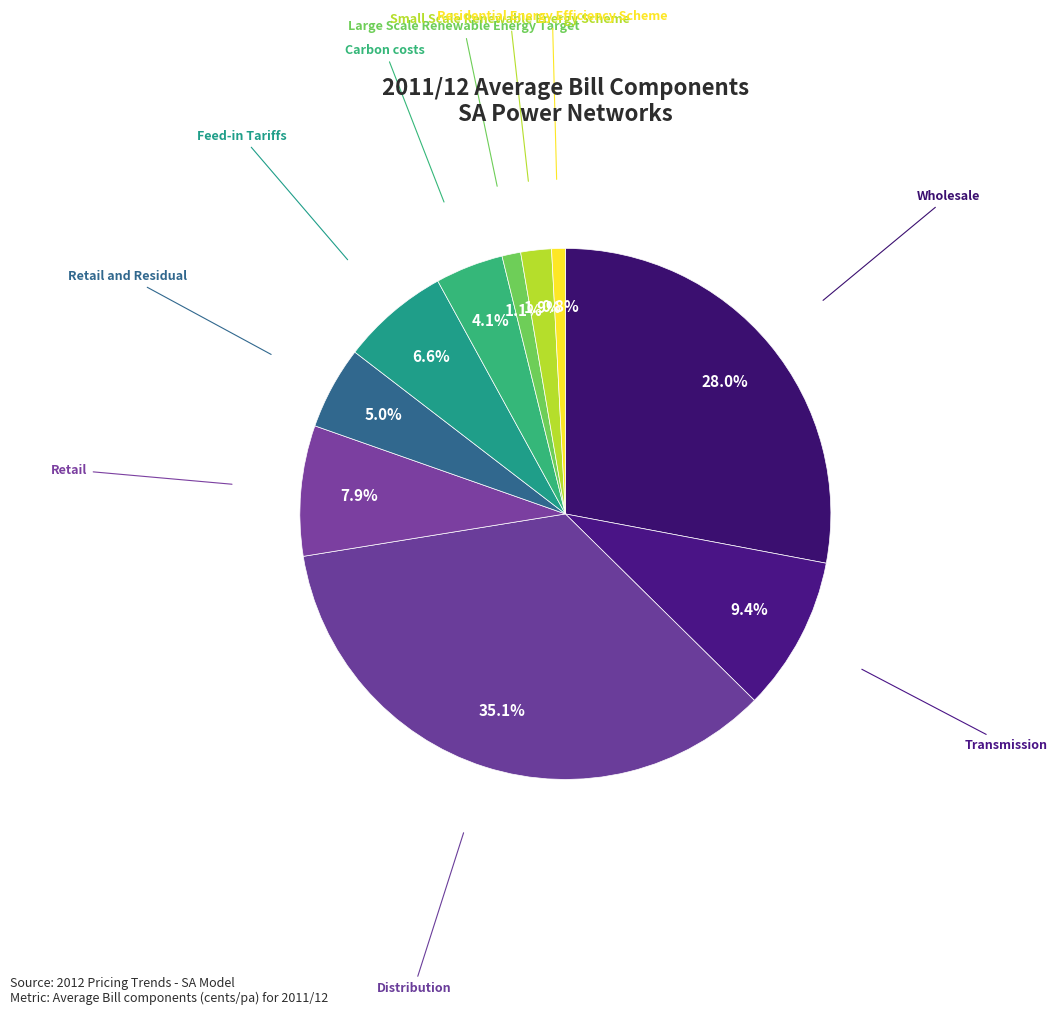

What is the smallest slice in the pie chart?

Residential Energy Efficiency Scheme